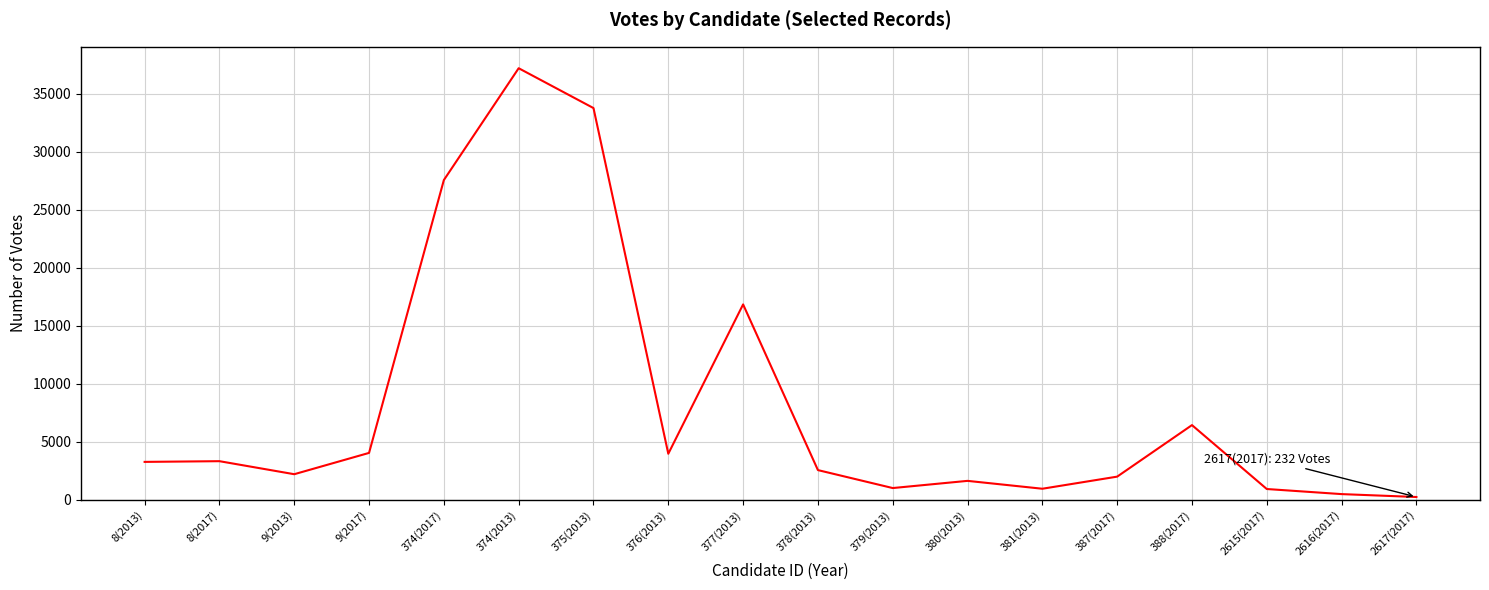

At which category does the data reach its first local valley?

9(2013)